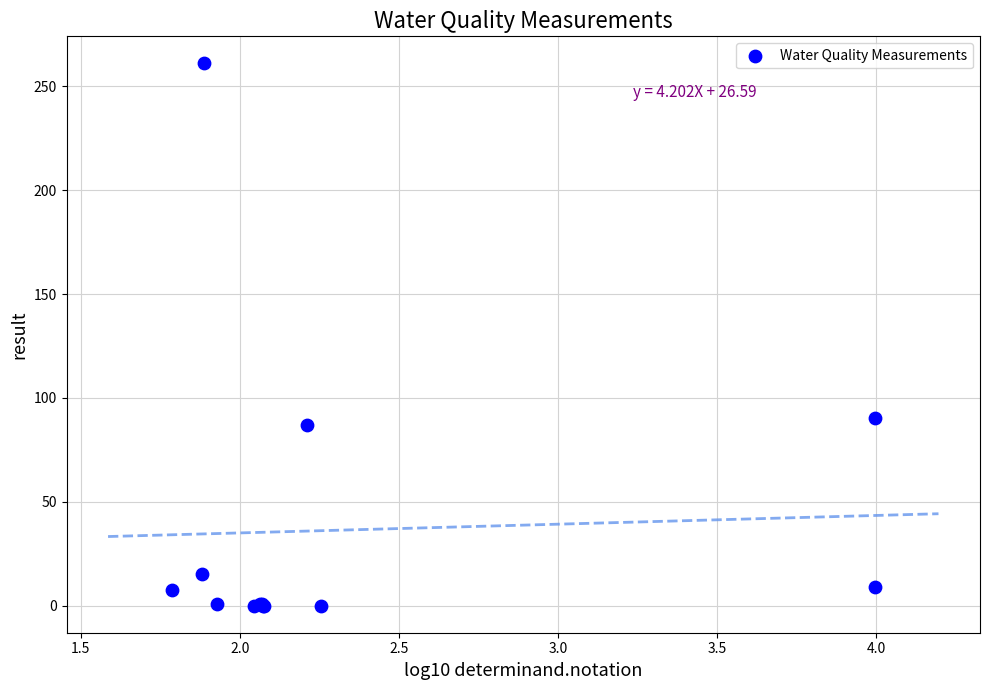

What Y value in the scatter plot is closest to 130?

90.3